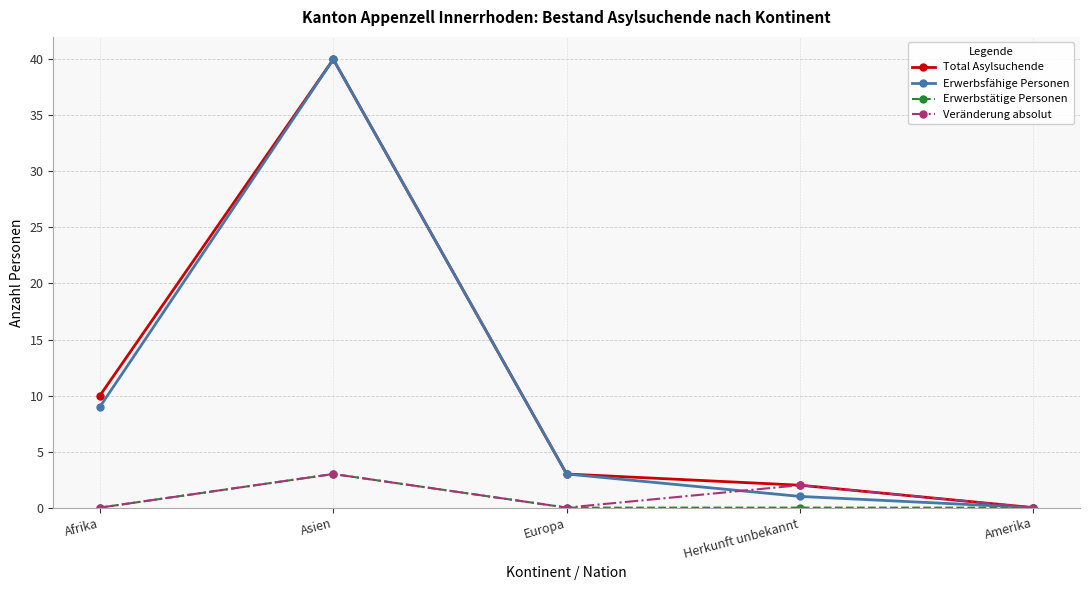

What is the difference between the second highest and second lowest values in the Erwerbsfähige Personen series?

8